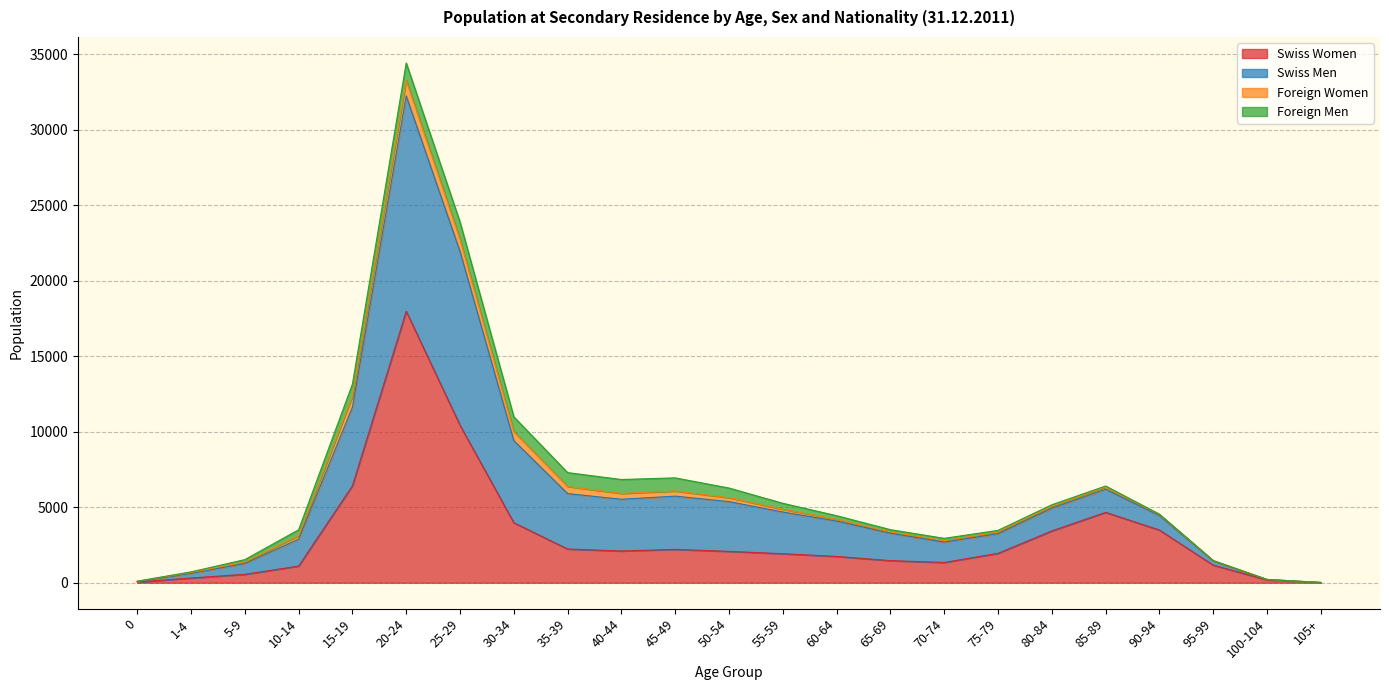

True or false: Swiss Women has more than 2 interior local peaks.

True